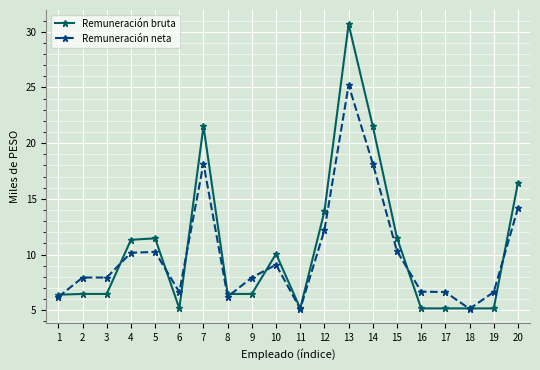

At how many categories does at least one series exceed 25?

1